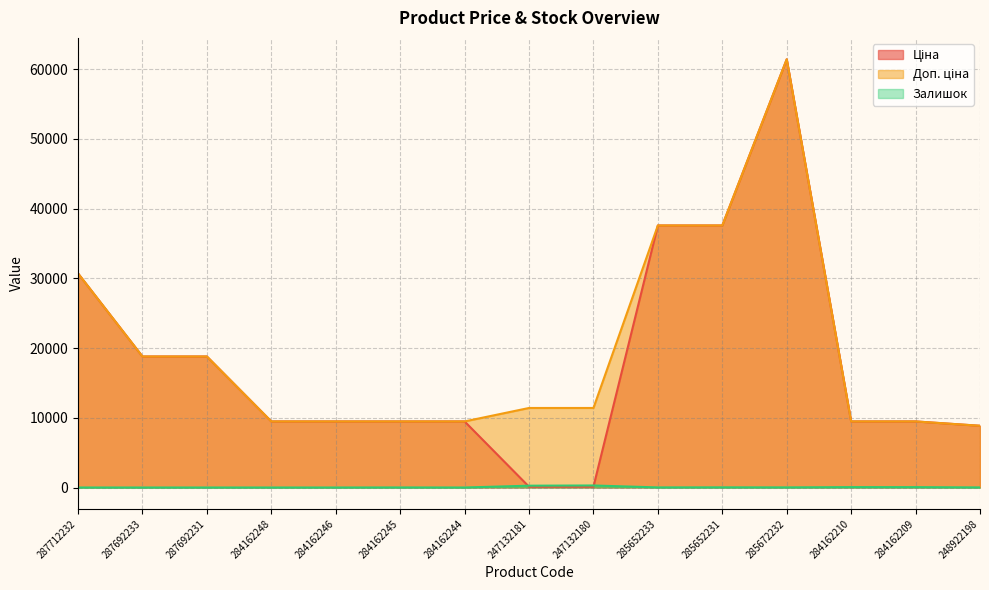

At which category does the chart reach its peak across all series?

285672232